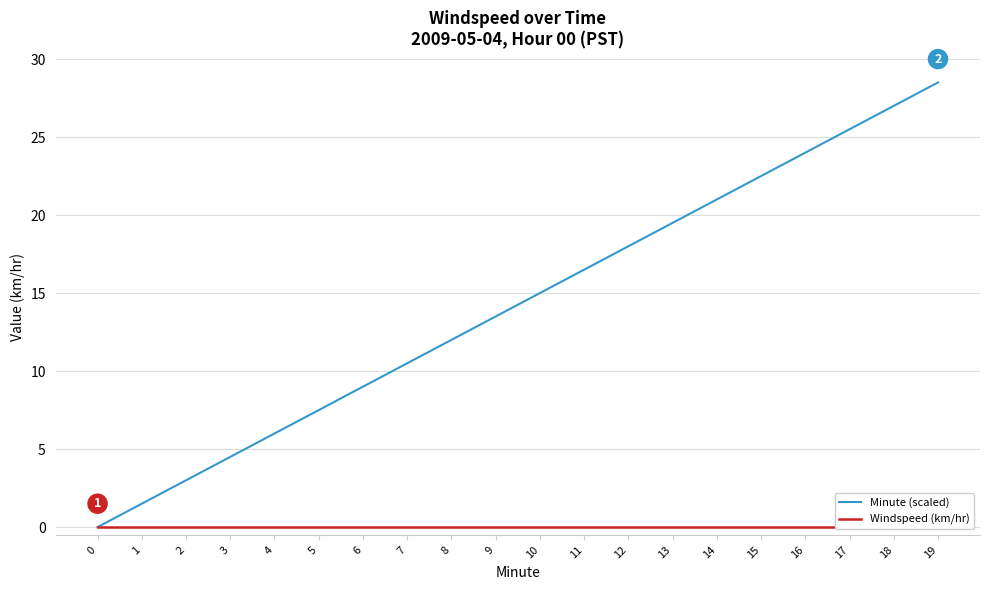

How many categories are shown in the chart?

20